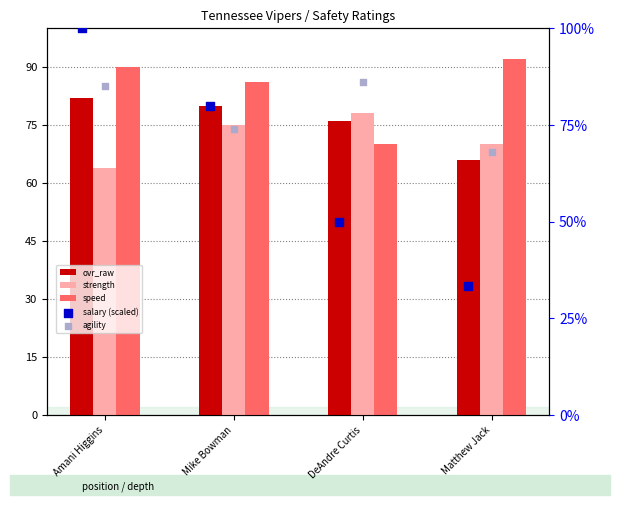

Which series reaches the maximum Y coordinate?

salary (scaled)